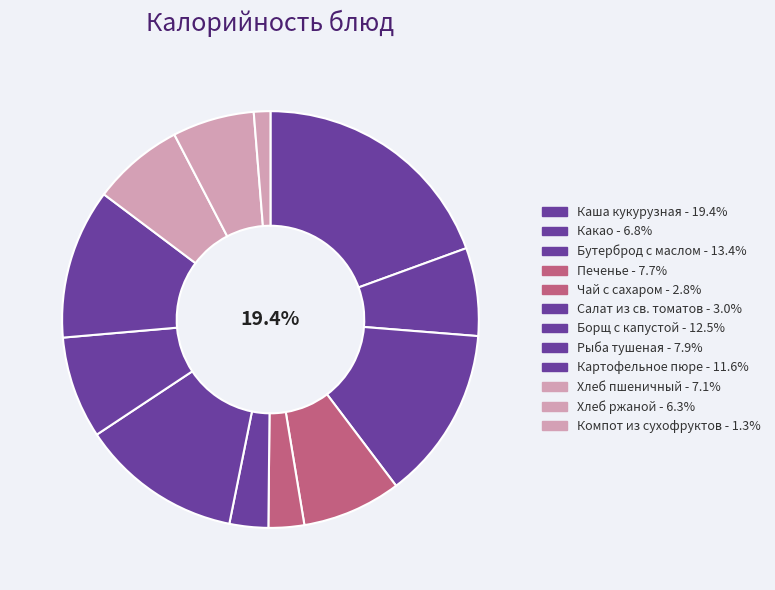

Rank the categories by value from lowest to highest.

Компот из сухофруктов, Чай с сахаром, Салат из св. томатов, Хлеб ржаной, Какао, Хлеб пшеничный, Печенье, Рыба тушеная, Картофельное пюре, Борщ с капустой, Бутерброд с маслом, Каша кукурузная